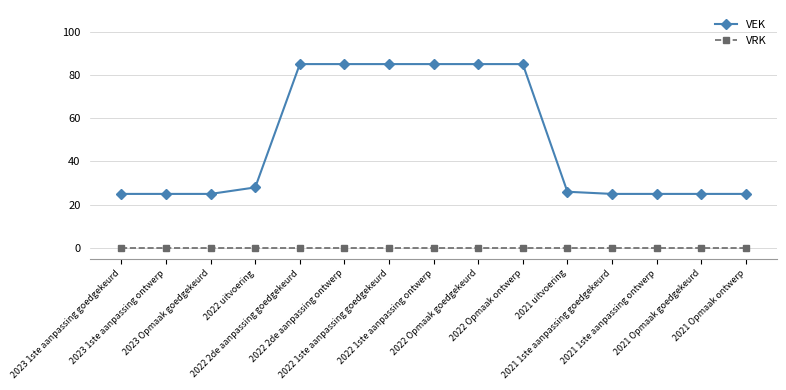

True or false: VEK and VRK cross at least once.

False